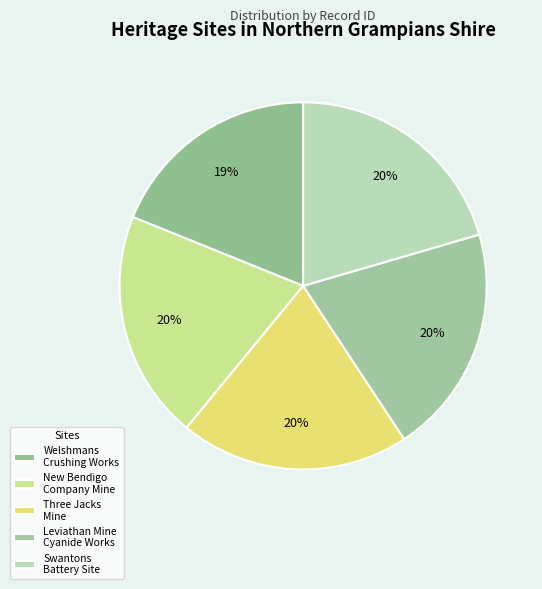

Between Three Jacks Mine and Leviathan Mine Cyanide Works, which is larger?

Leviathan Mine Cyanide Works